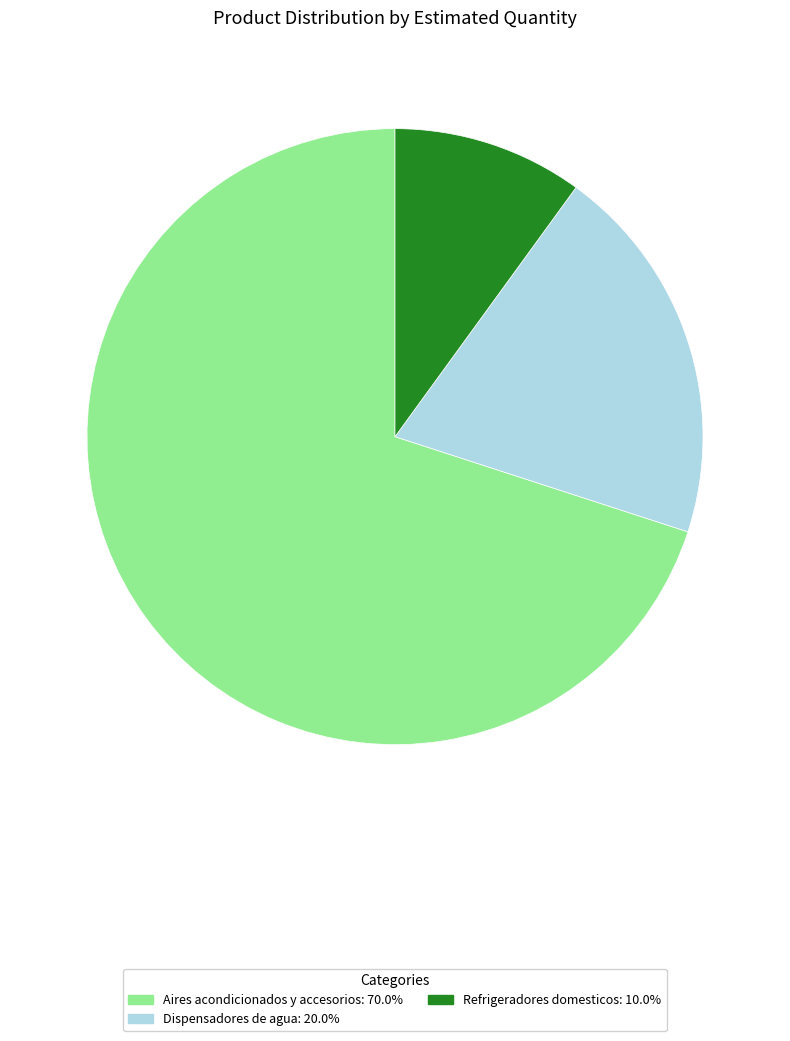

Which has a higher value, Dispensadores de agua or Refrigeradores domesticos?

Dispensadores de agua